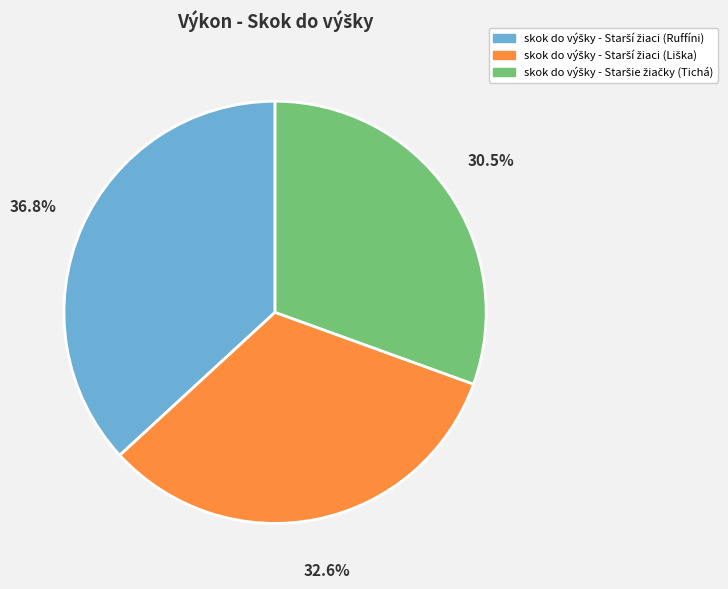

Is there any slice that represents more than half of the pie?

No